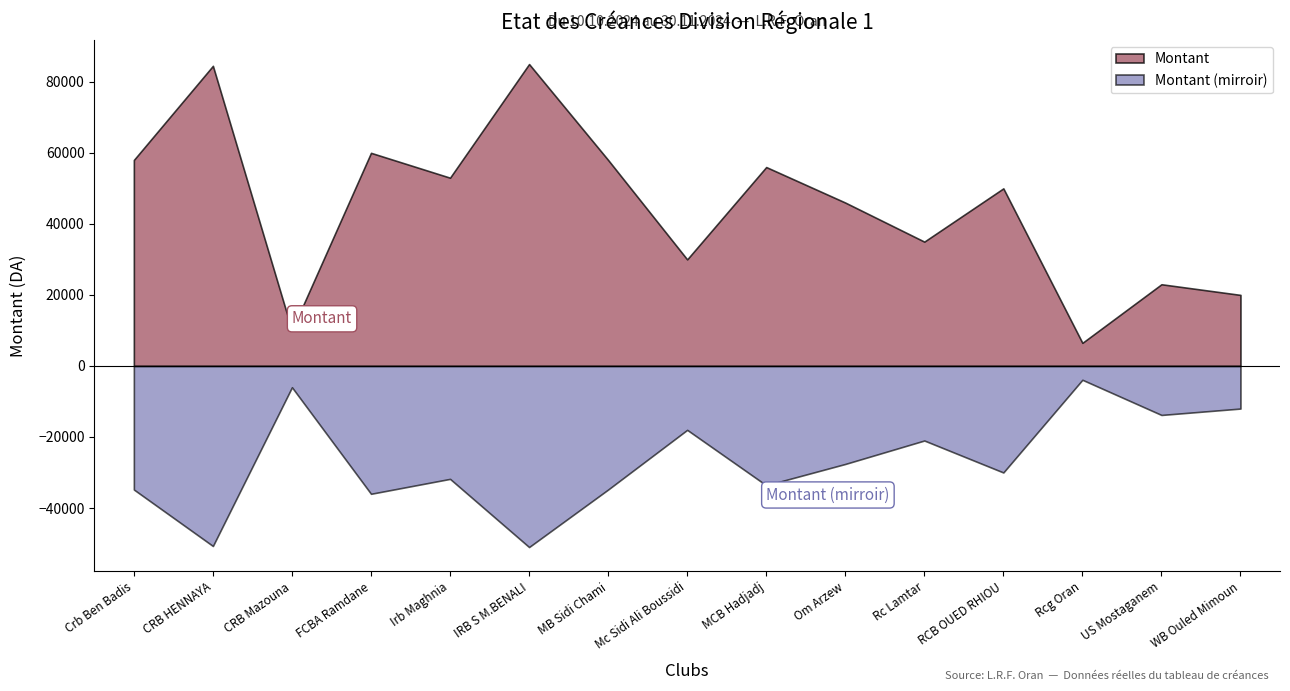

Which category has the lowest value in the Montant series?

Rcg Oran